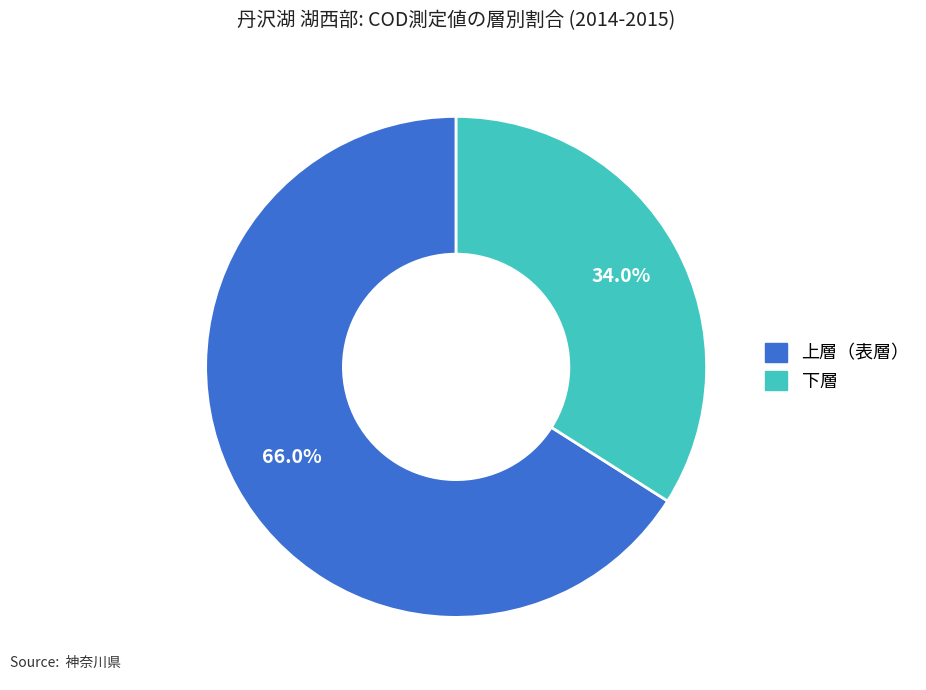

Which slice is the largest?

上層（表層）